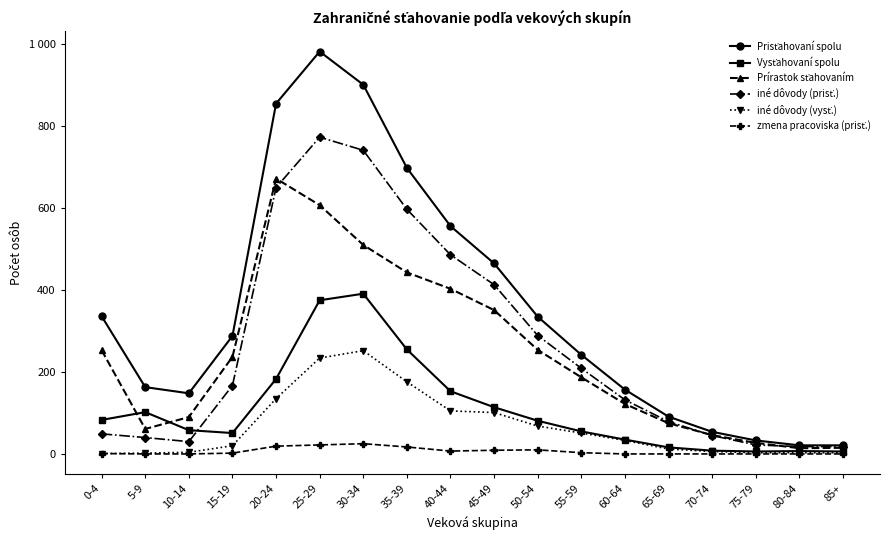

At which category is the sum across all series the highest?

25-29